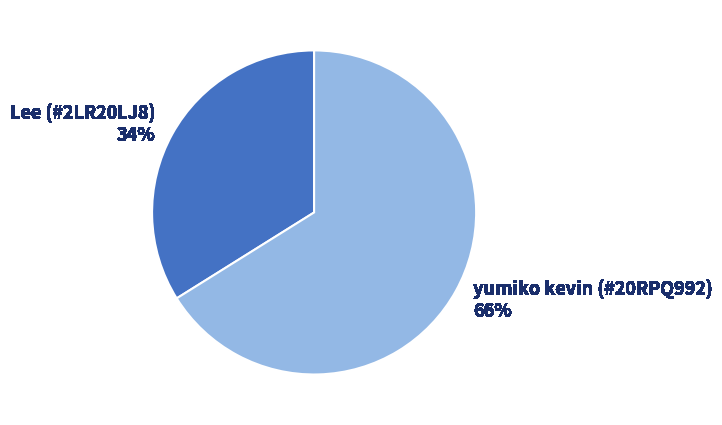

To the nearest percent, what is the combined percentage of yumiko kevin (#20RPQ992) and Lee (#2LR20LJ8)?

100%